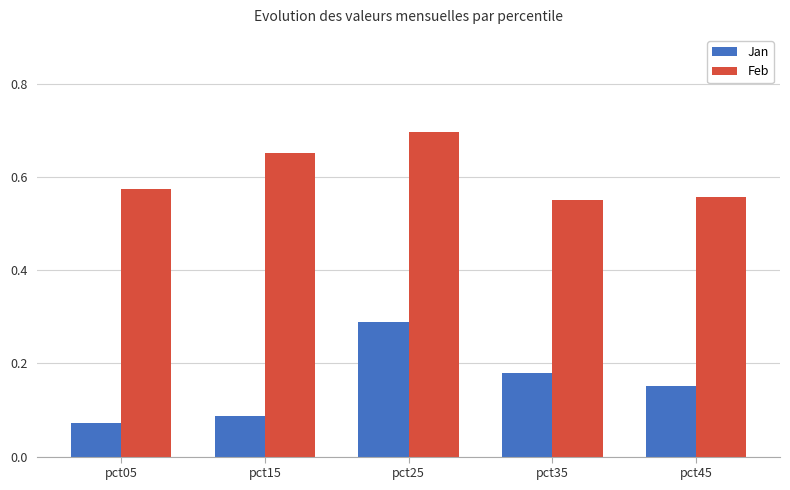

What are all the series names shown in the legend?

Jan, Feb